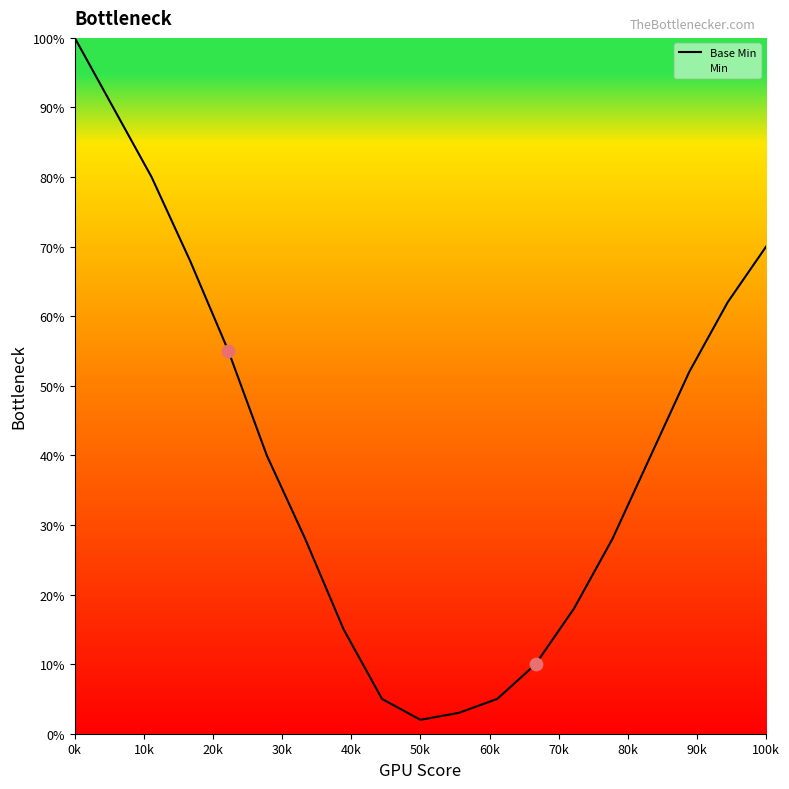

At which category does the chart reach its peak across all series?

0k